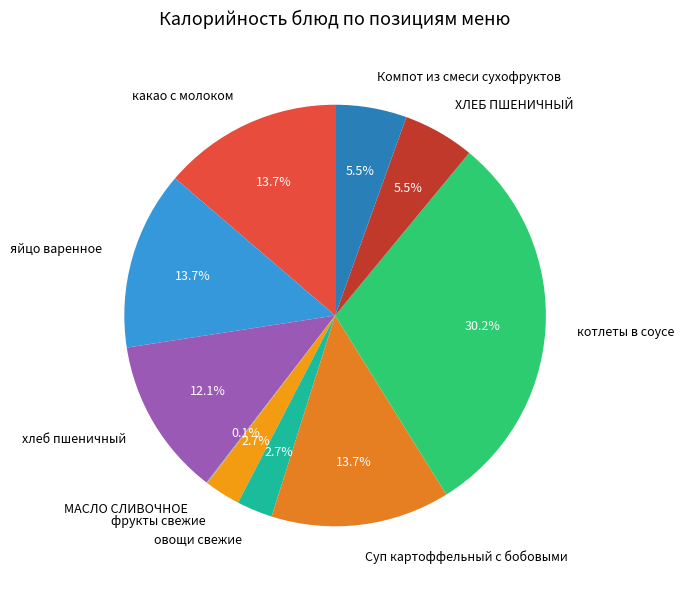

To the nearest percent, what is the combined percentage of овощи свежие and хлеб пшеничный?

15%